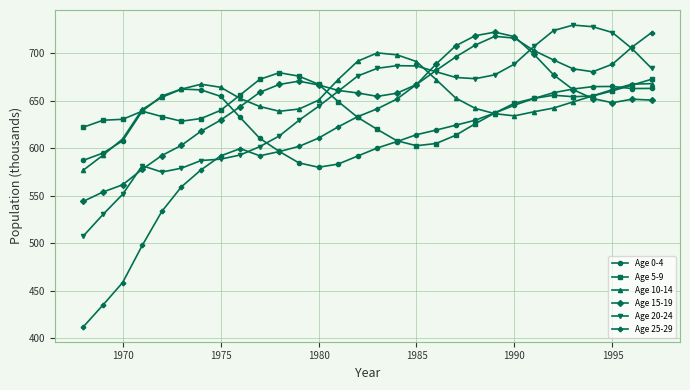

What is the greatest value displayed?

729.6